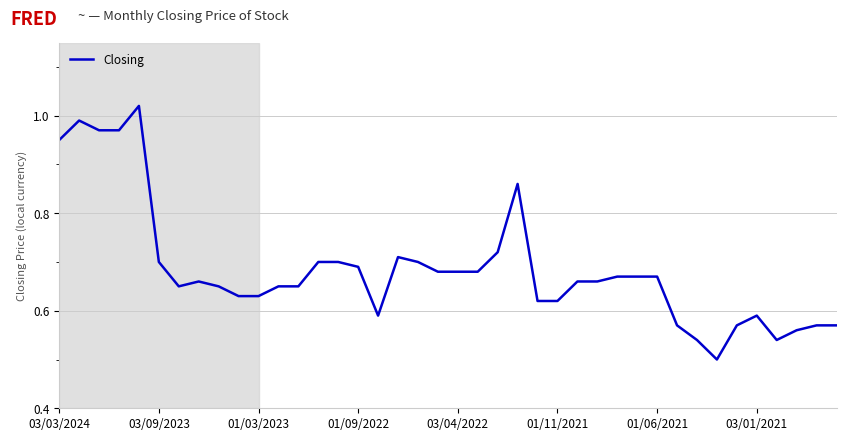

What is the greatest value displayed?

1.0